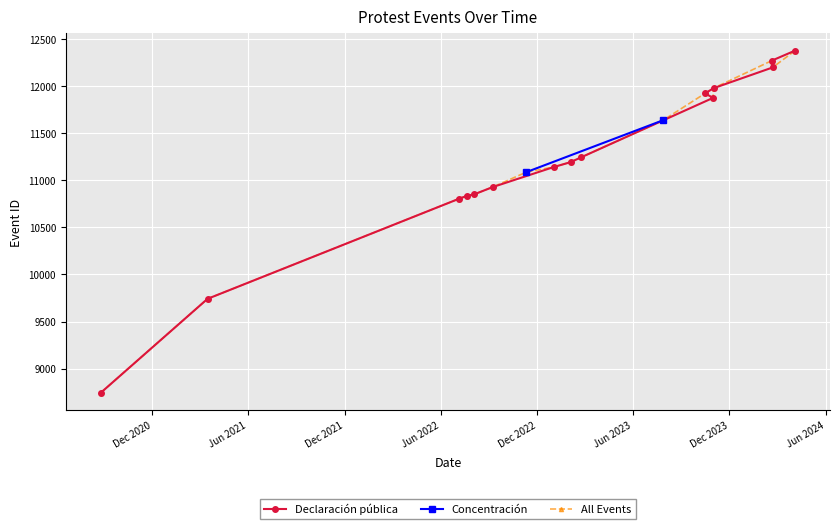

What is the highest value of the Declaración pública series?

12378